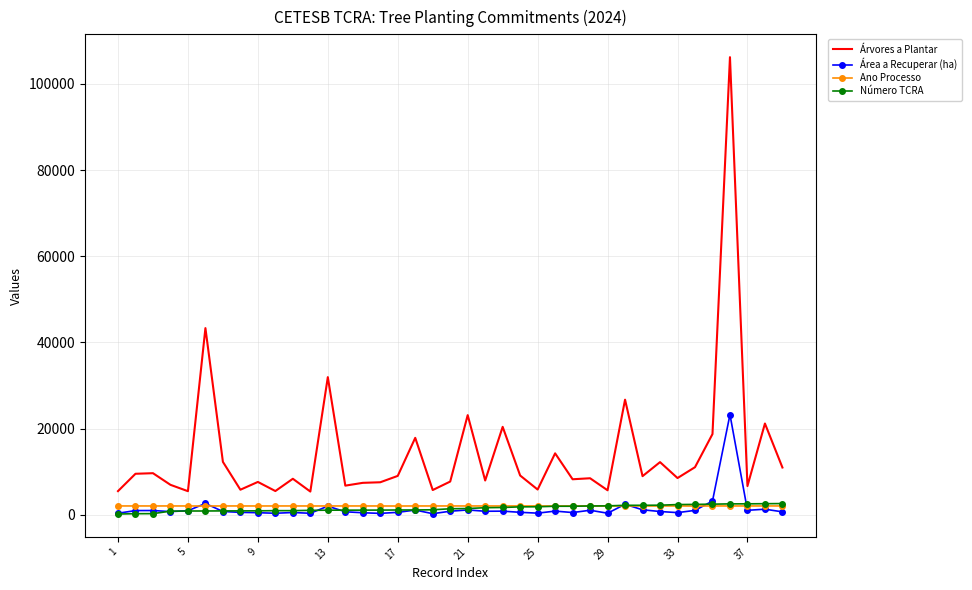

What is the average value of the Área a Recuperar (ha) series?

1455.0